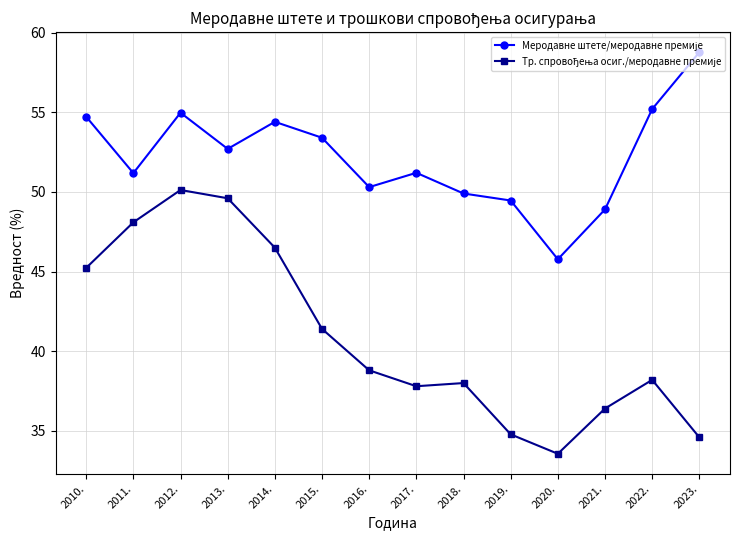

What is the spread (max minus min) of values at 2010.?

9.5